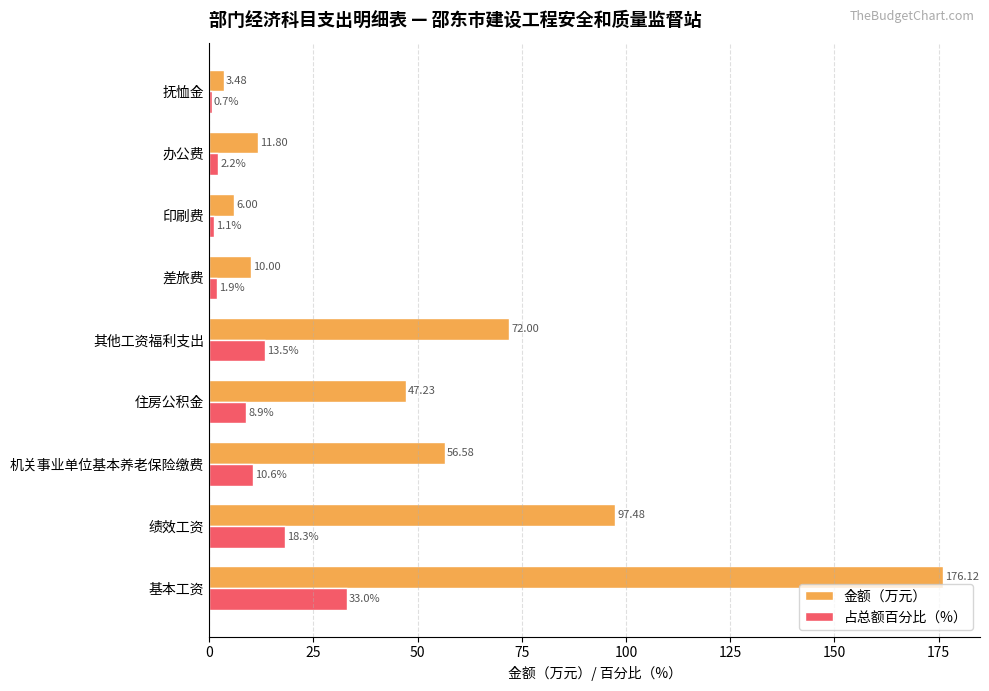

What is the sum of the 金额（万元） values at 其他工资福利支出 and 住房公积金?

119.2